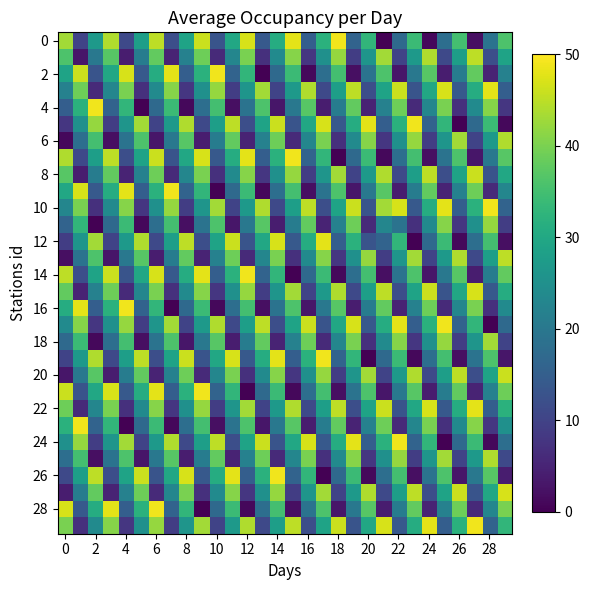

At how many categories does at least one series exceed 2?

30